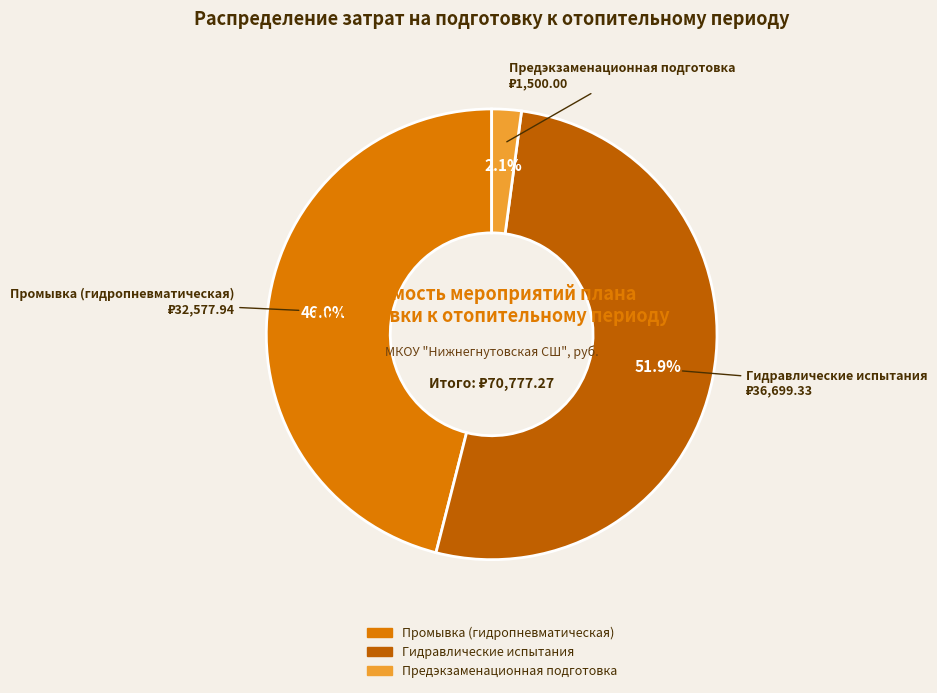

How many segments does this pie chart have?

3